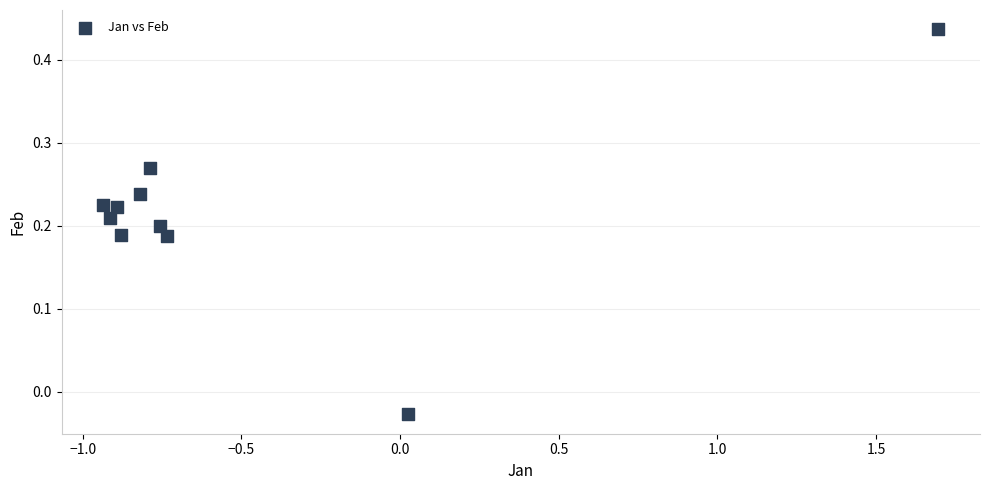

What is the range of Y values (max minus min)?

0.5